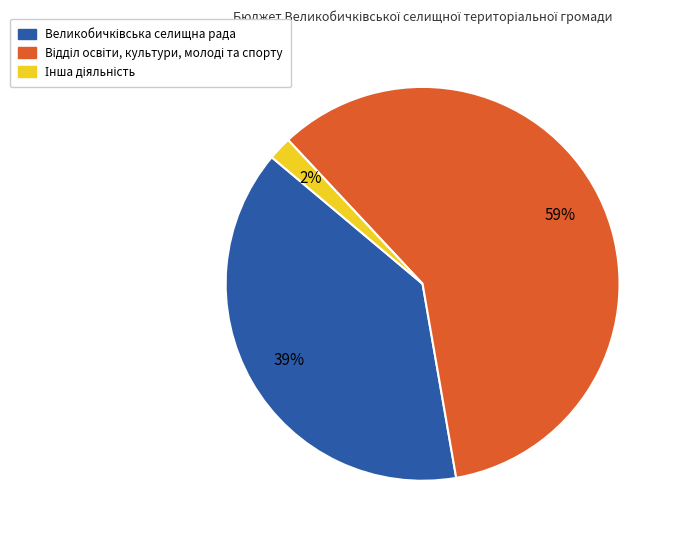

To the nearest percent, what is the average slice percentage?

33%